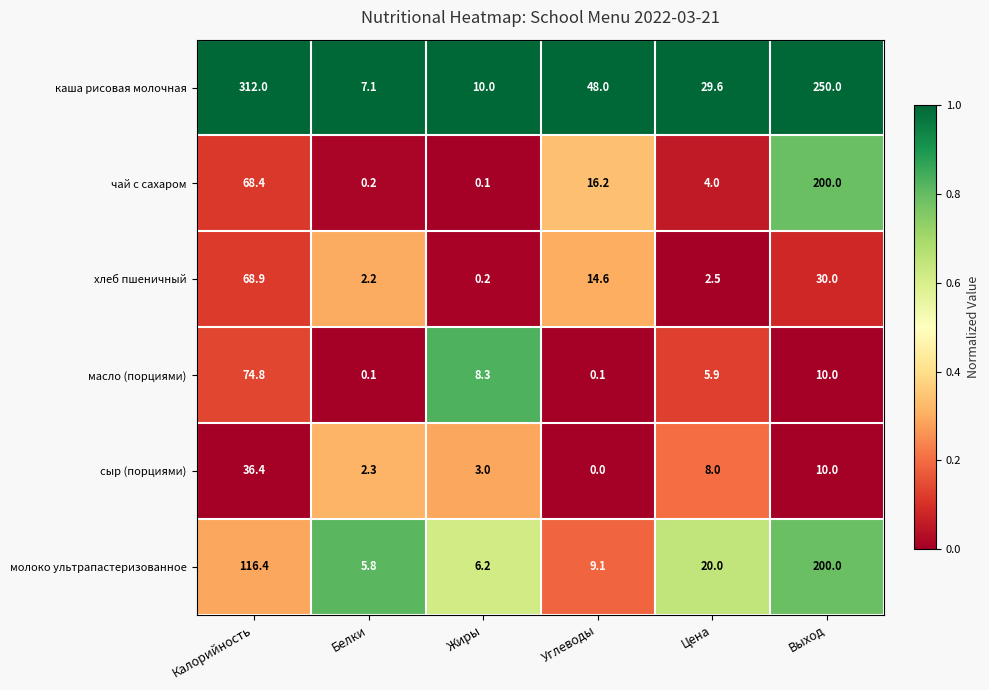

Which series changed the most between Углеводы and Цена?

каша рисовая молочная